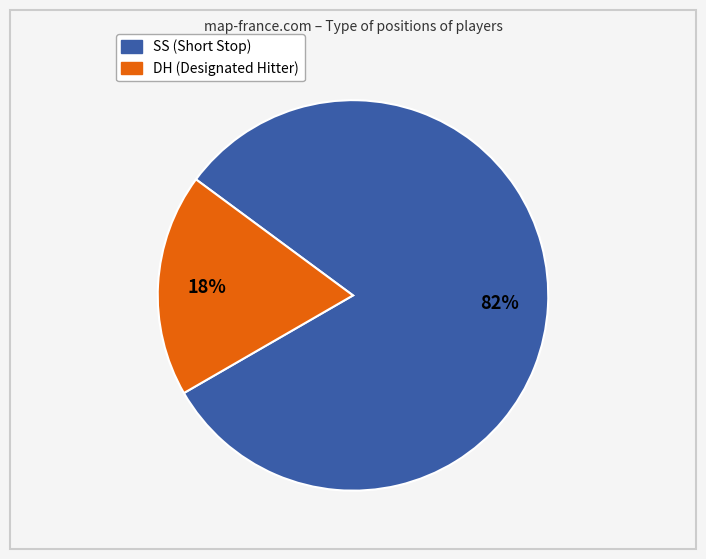

How many slices are in this pie chart?

2